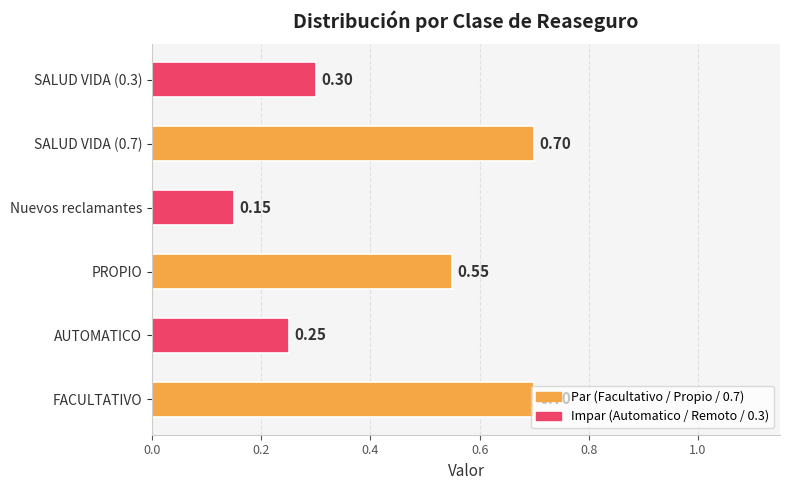

What is the sum of the values at FACULTATIVO and SALUD VIDA (0.3)?

1.0